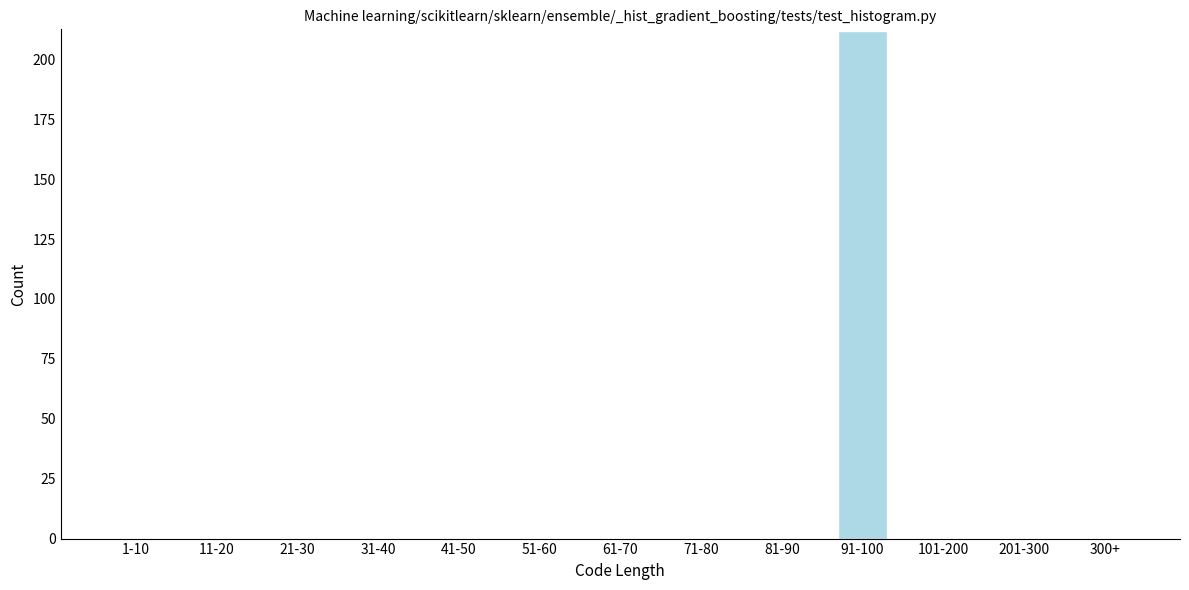

Reading right to left, what are all the values shown in this chart?

300+=0	201-300=0	101-200=0	91-100=212	81-90=0	71-80=0	61-70=0	51-60=0	41-50=0	31-40=0	21-30=0	11-20=0	1-10=0